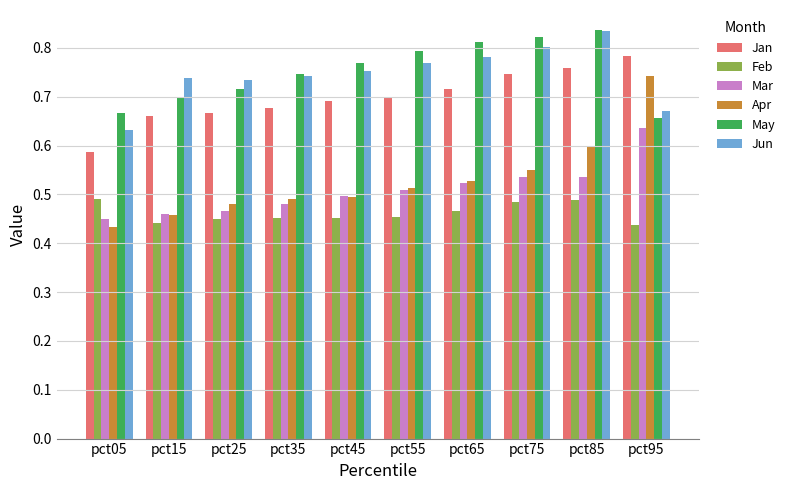

Is it true that Jan equals 1.1 at pct55?

False